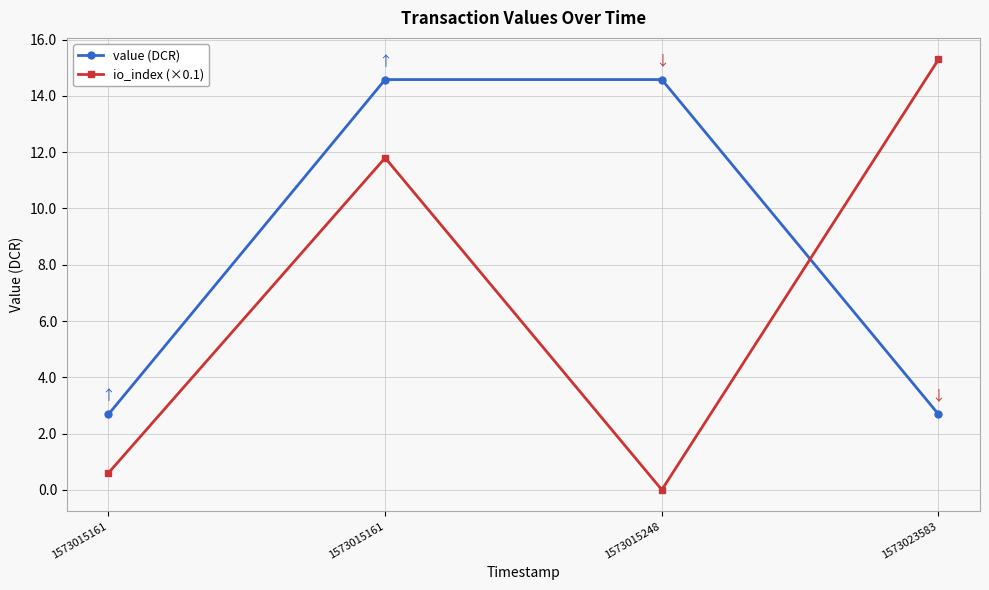

How many categories are shown in the chart?

4